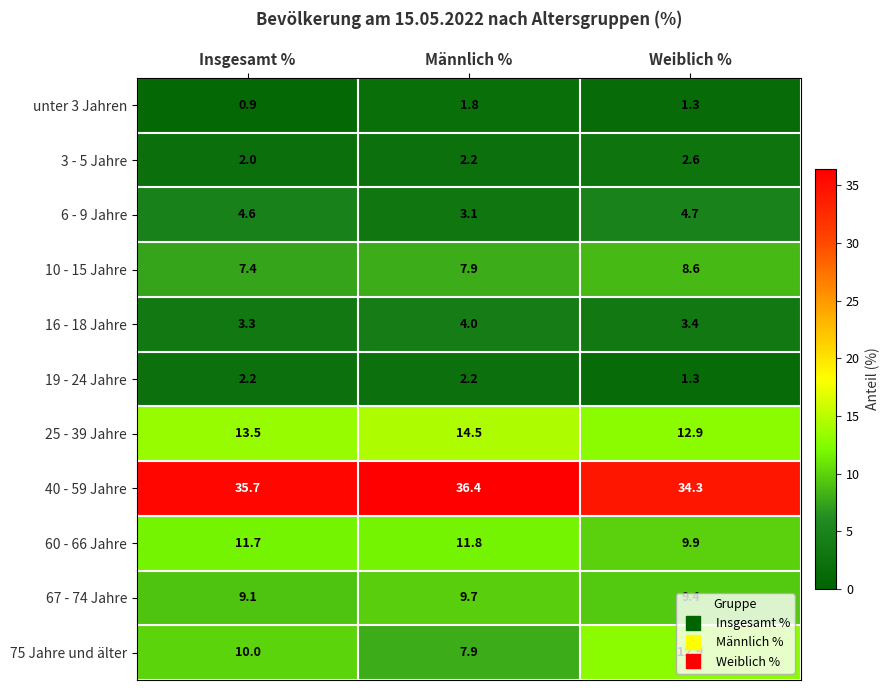

List the labels in order of unter 3 Jahren value, smallest first.

Insgesamt %, Weiblich %, Männlich %